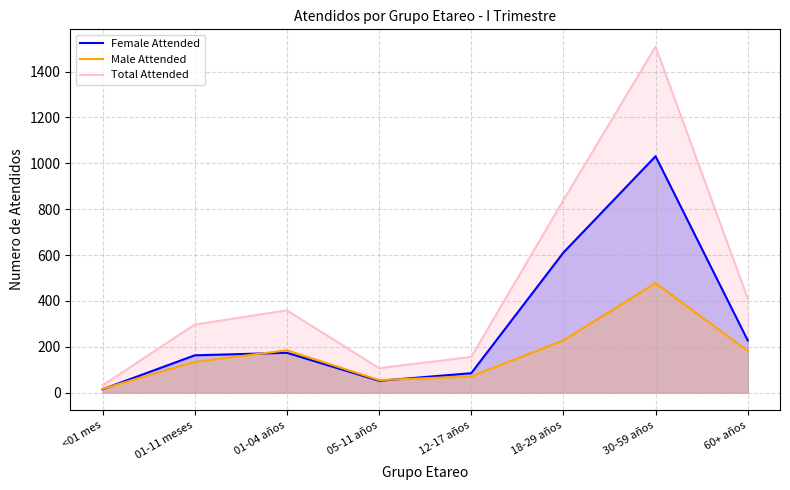

Which series has the largest range (max minus min)?

Total Attended